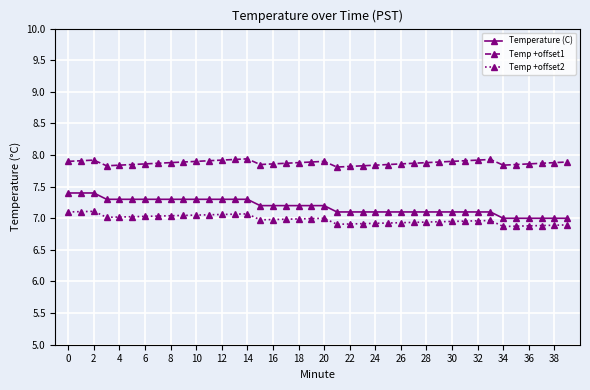

List the series in order of their peak value, lowest first.

Temp +offset2, Temperature (C), Temp +offset1